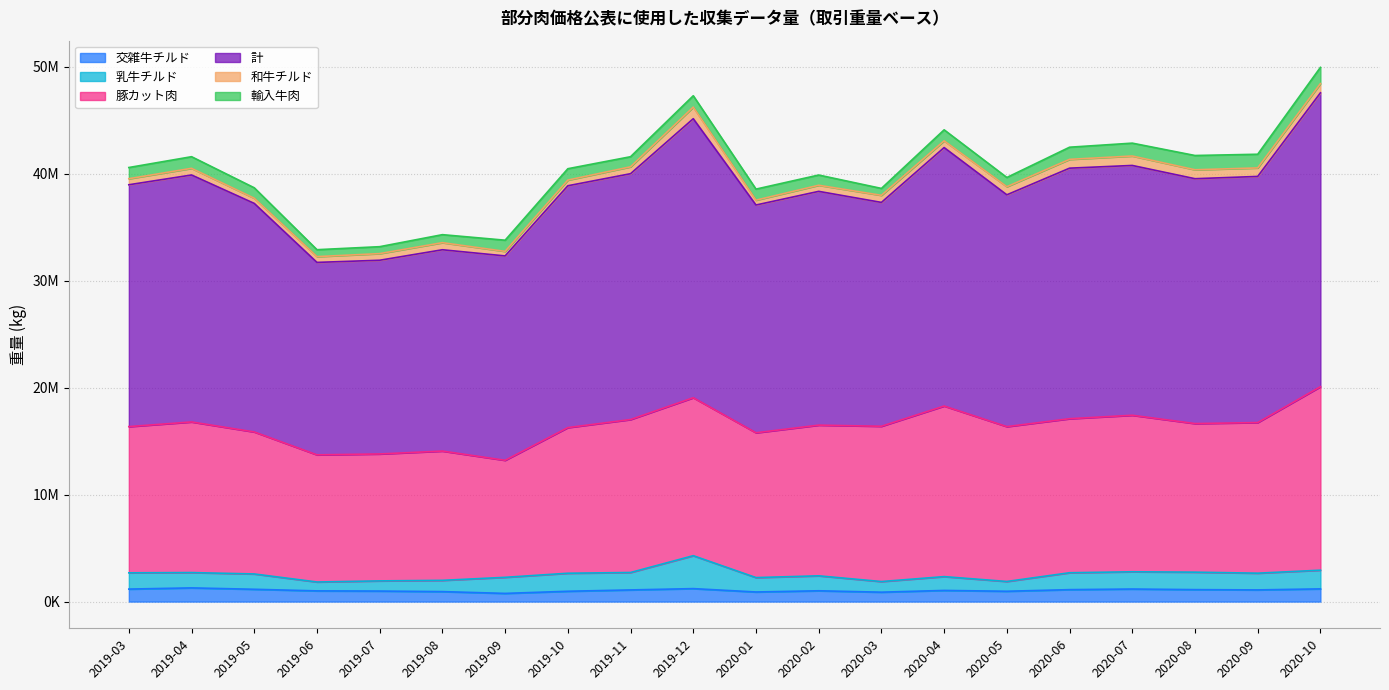

Rank the series by their maximum value, from lowest to highest.

和牛チルド, 交雑牛チルド, 輸入牛肉, 乳牛チルド, 豚カット肉, 計